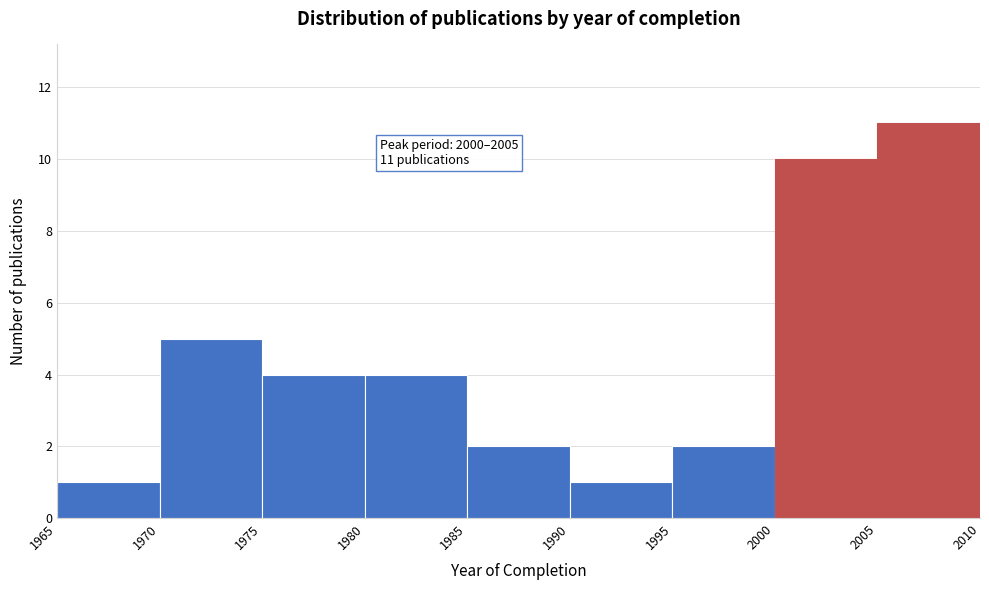

Over which range of the x-axis is the bar tallest?

2005 to 2010